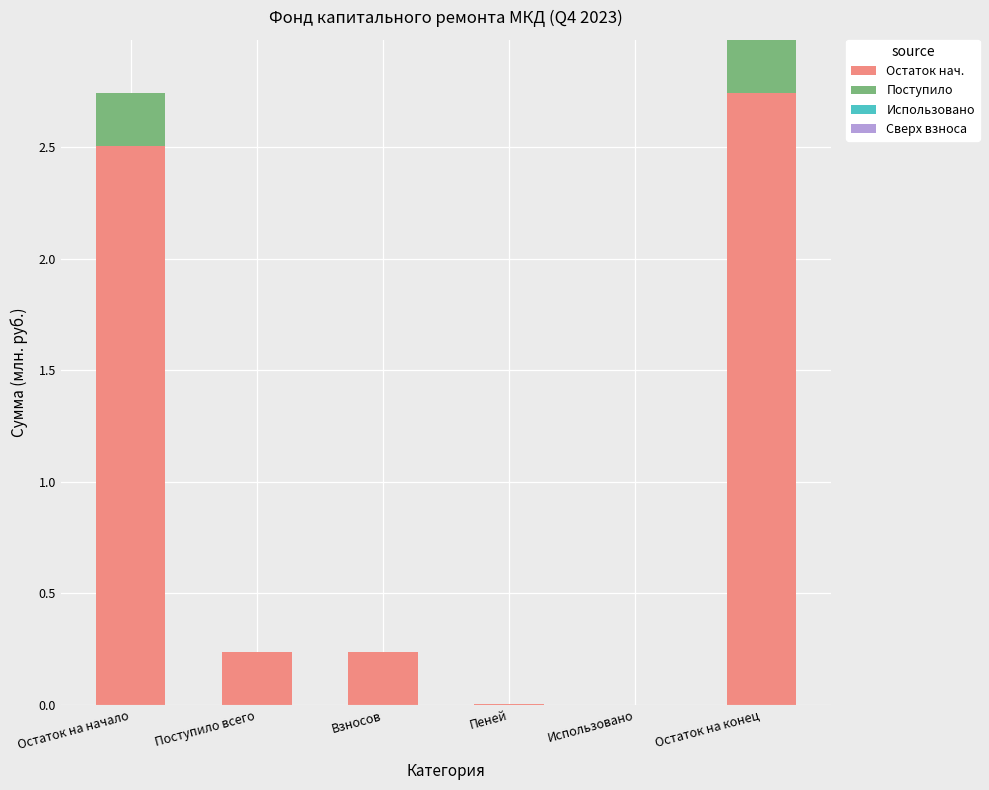

At which category is the sum across all series the highest?

Остаток на конец